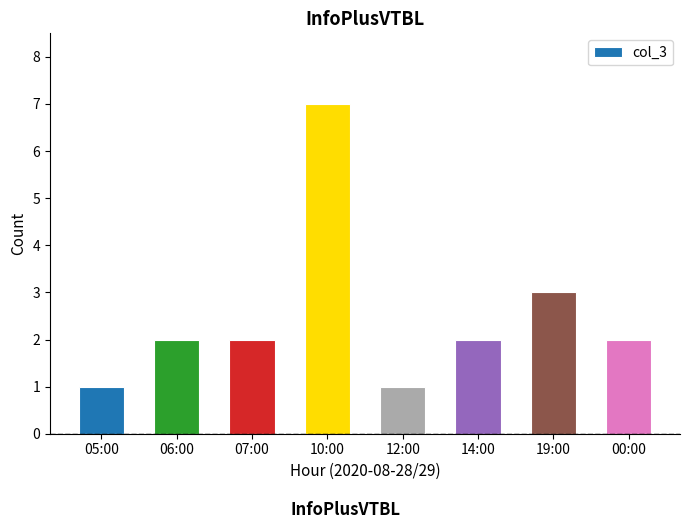

How many values are between 2 and 3?

5